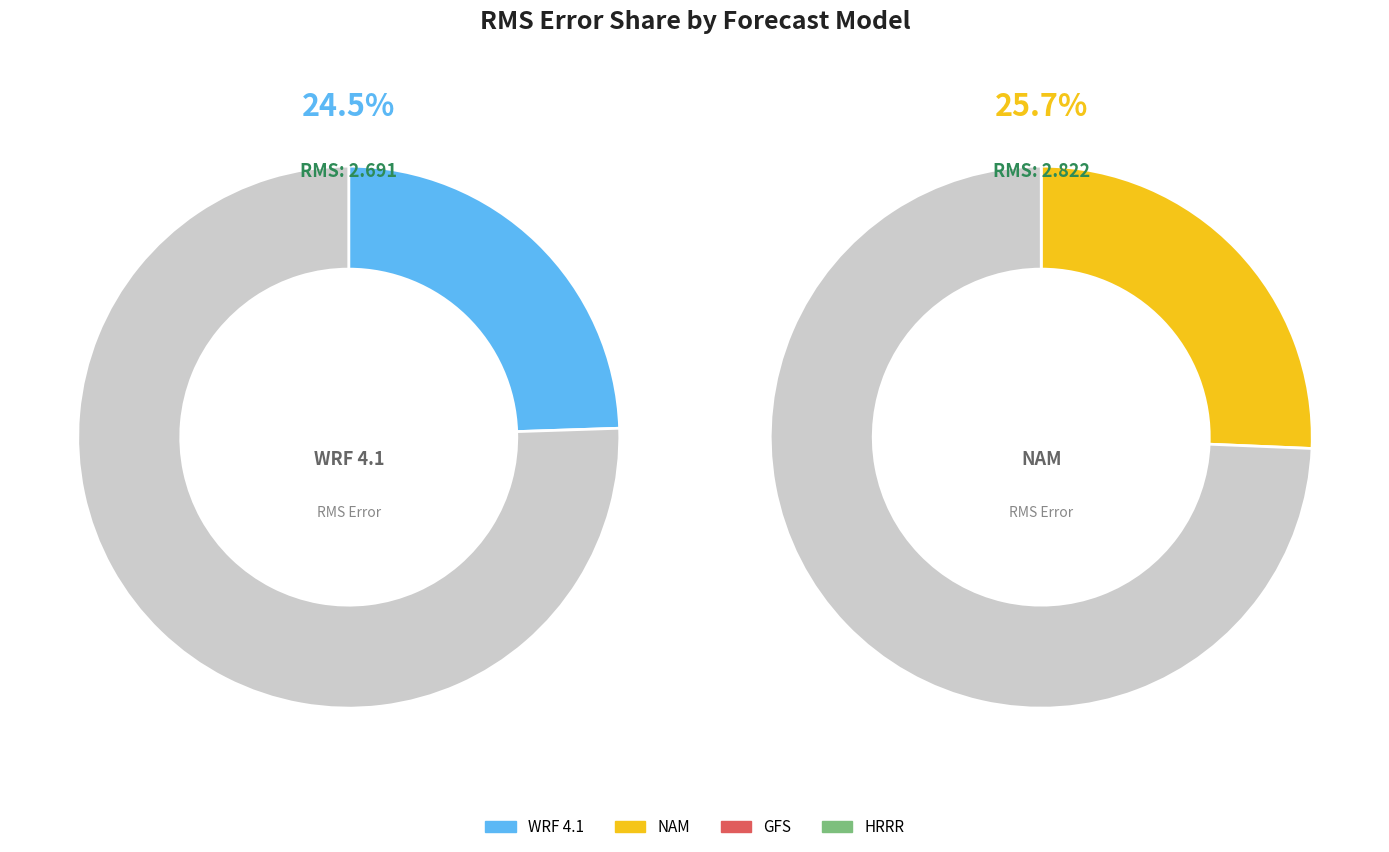

Combined, what portion of the pie is WRF 4.1 and NAM?

50.1%